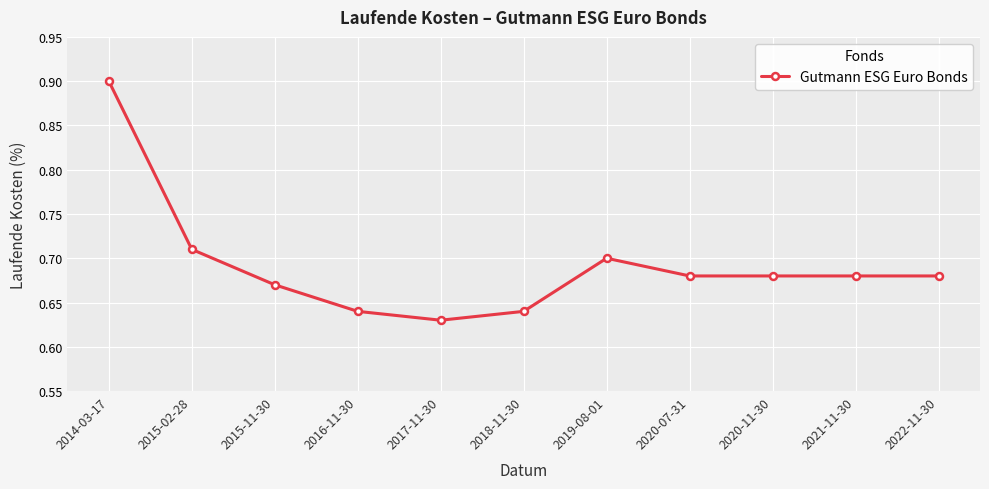

The chart shows a value of 0.7 at 2019-08-01. True or false?

True